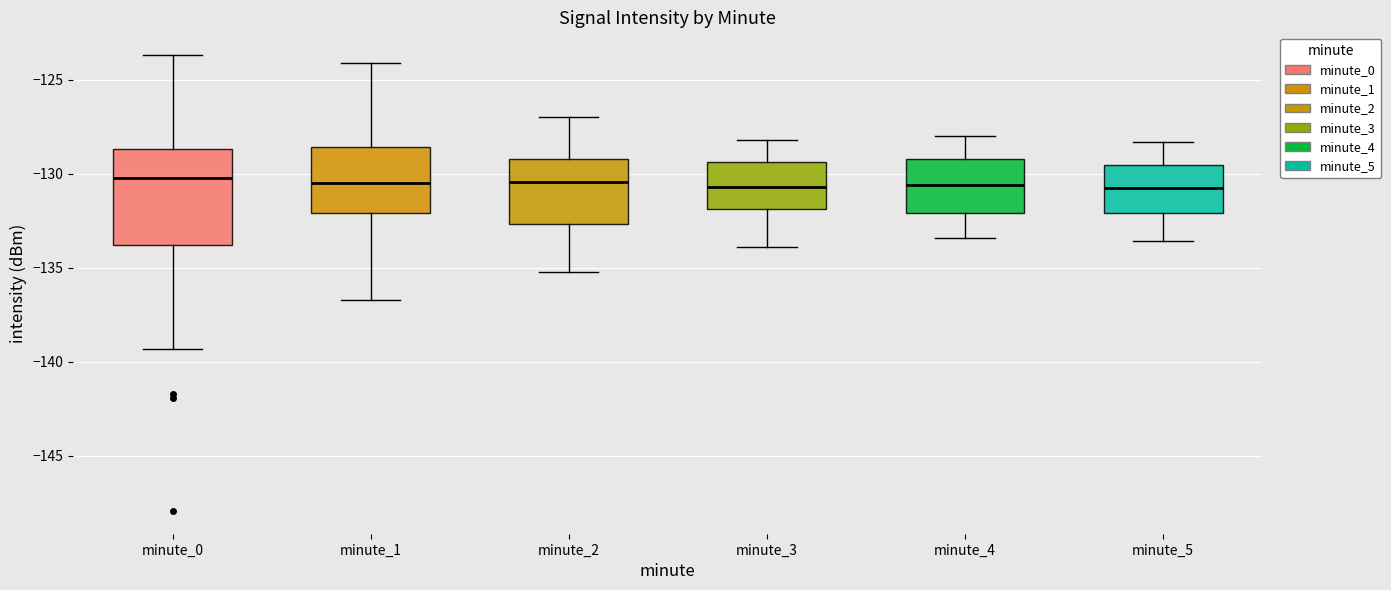

Where does the upper whisker of the box for minute_5 end on the y-axis? The values are not printed on the chart, so give them approximately, as read against the axis.

-128.5